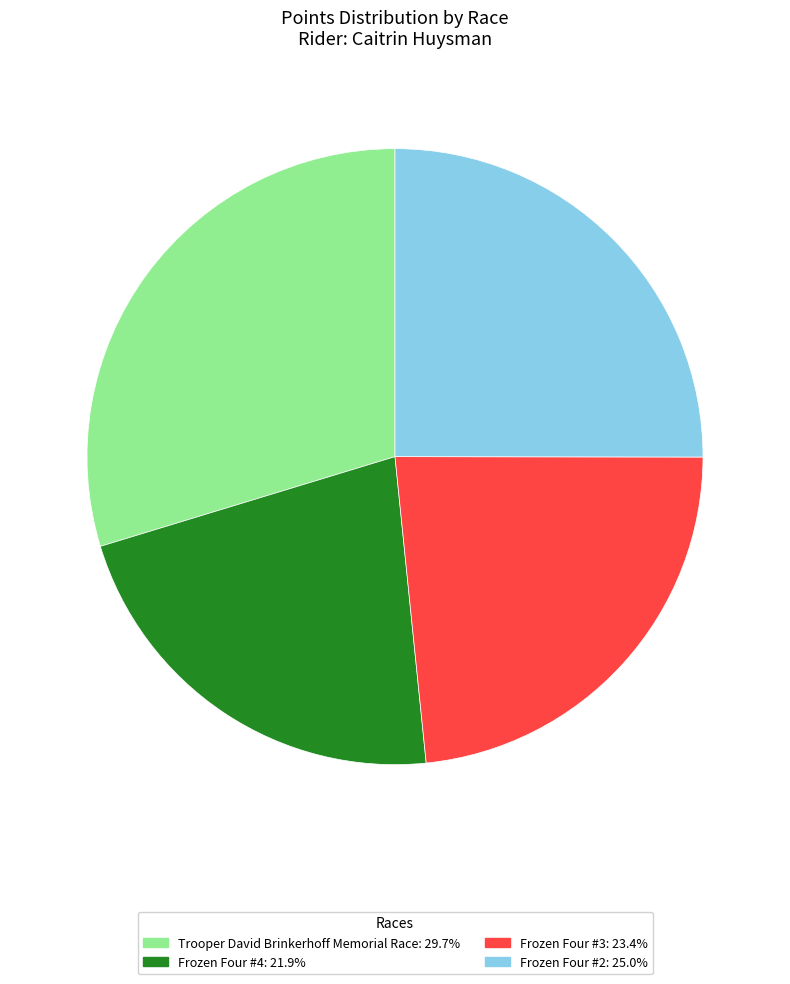

What is the ratio of the value at Frozen Four #2 to the value at Trooper David Brinkerhoff Memorial Race?

0.8